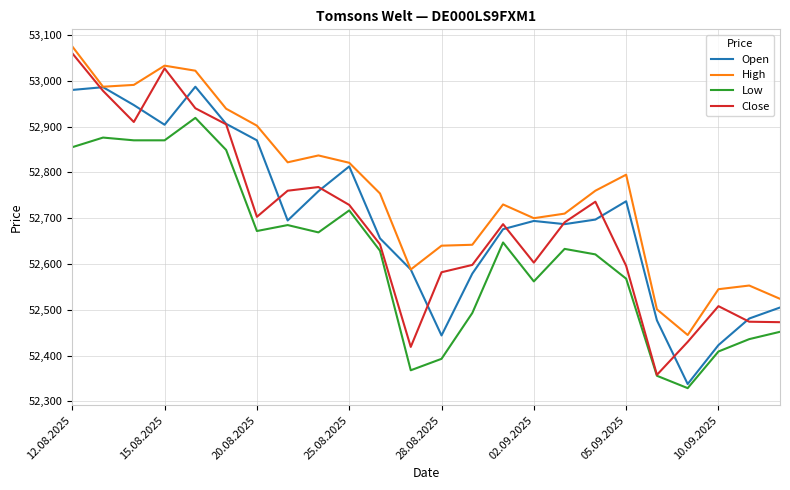

What is the lowest value of the Open series?

52338